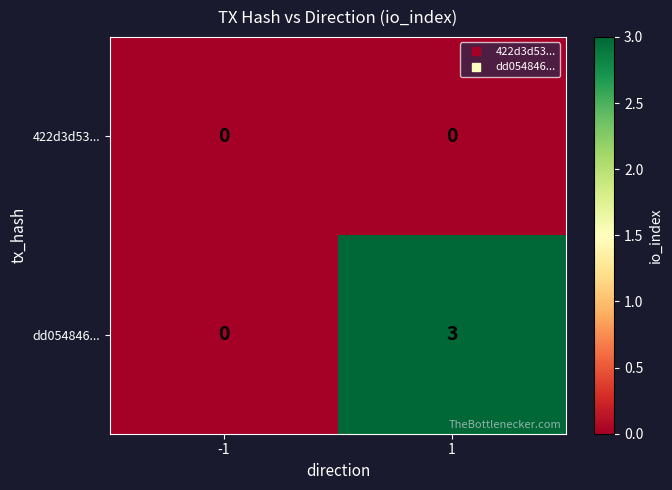

Which series changed the most between -1 and 1?

dd054846...